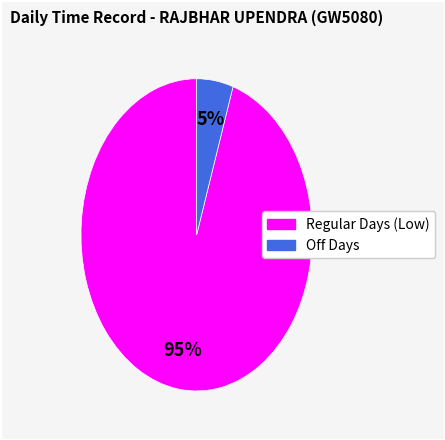

To the nearest percent, what is the difference between the largest and smallest slice percentages?

90%